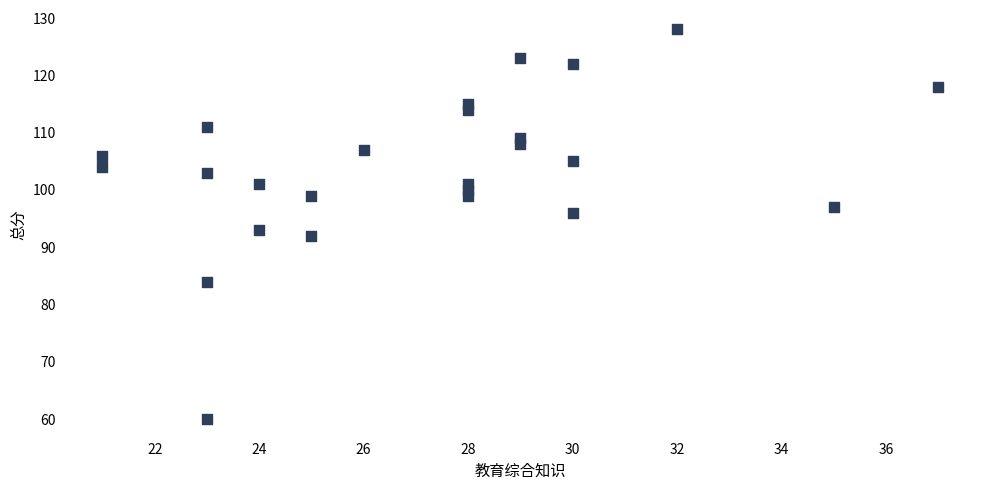

What is the range of X values (max minus min)?

16